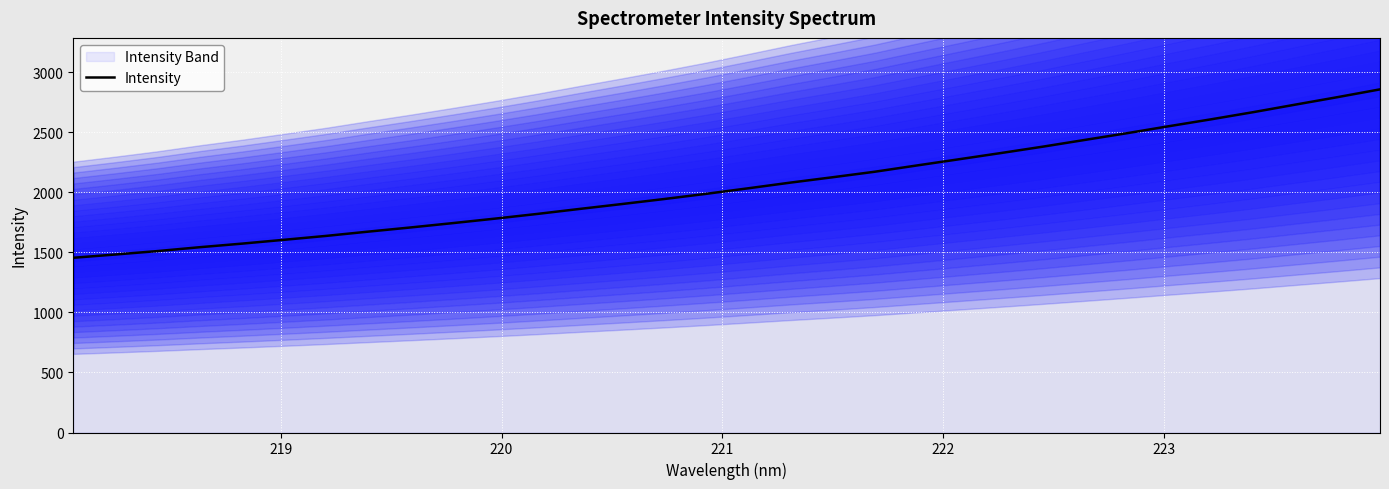

Count the number of values greater than 2032.

16